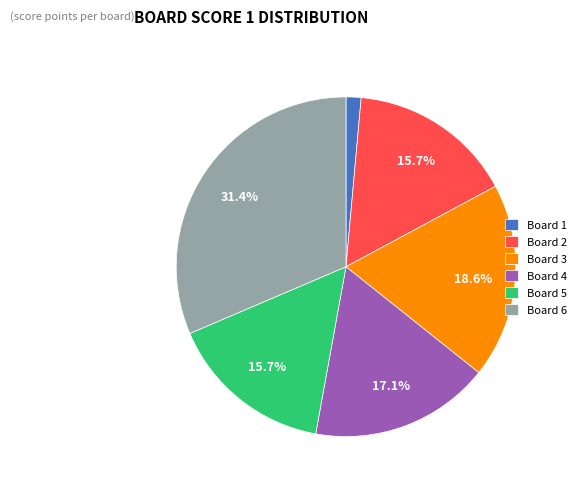

How many segments does this pie chart have?

6